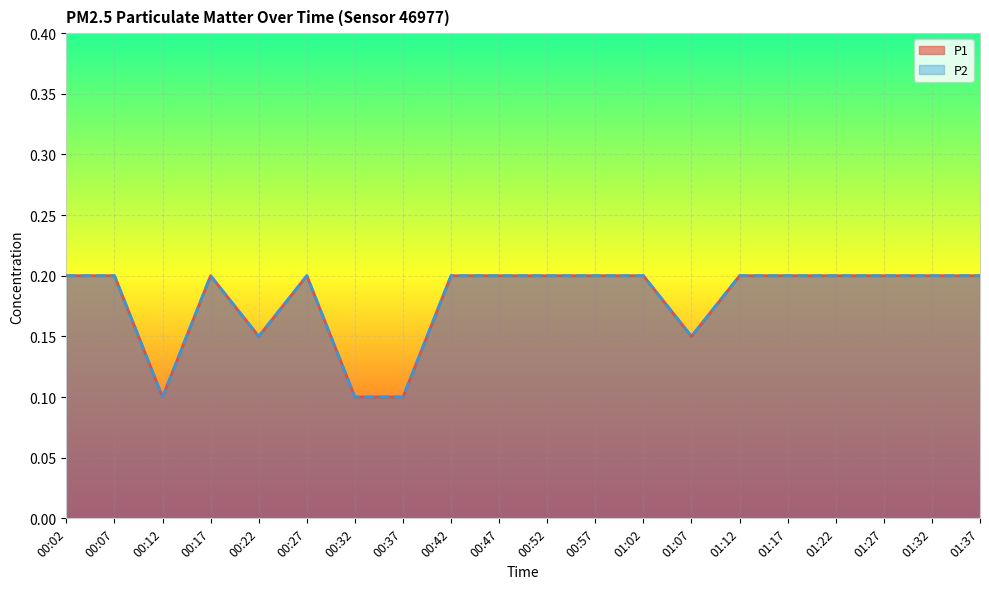

Reading left to right, what are all the values shown in this chart?

P1: 0.2	0.2	0.1	0.2	0.1	0.2	0.1	0.1	0.2	0.2	0.2	0.2	0.2	0.1	0.2	0.2	0.2	0.2	0.2	0.2
P2: 0.2	0.2	0.1	0.2	0.1	0.2	0.1	0.1	0.2	0.2	0.2	0.2	0.2	0.1	0.2	0.2	0.2	0.2	0.2	0.2